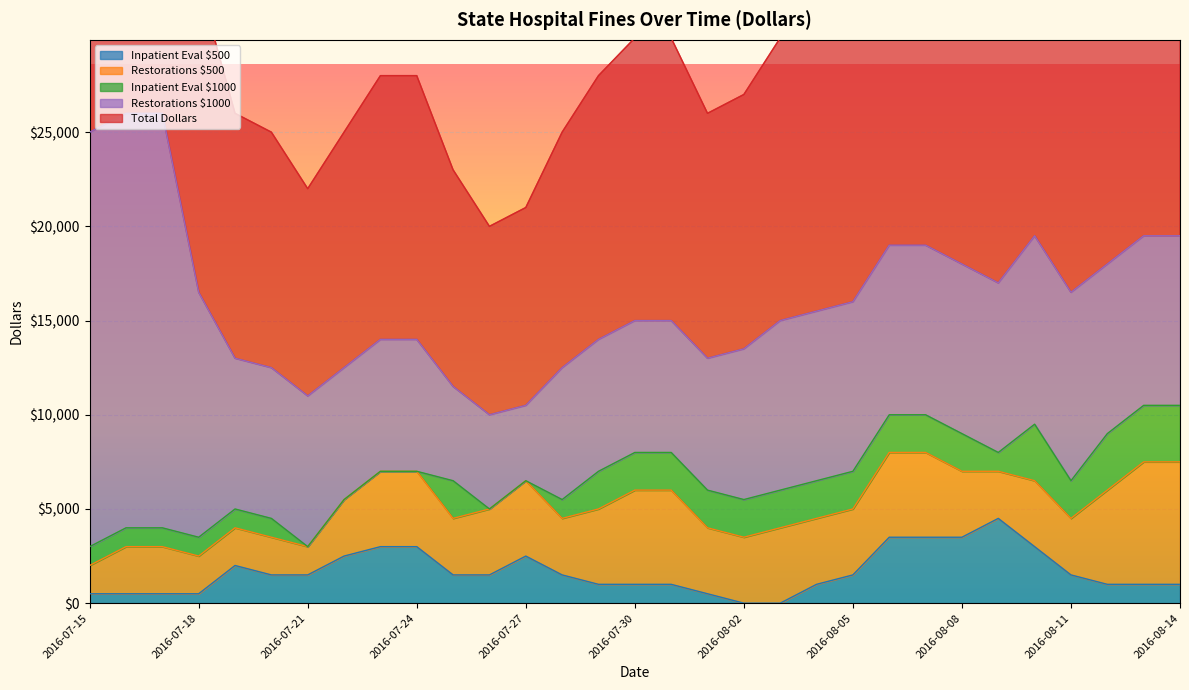

The value of Total Dollars at 2016-07-23 is 24930. True or false?

False